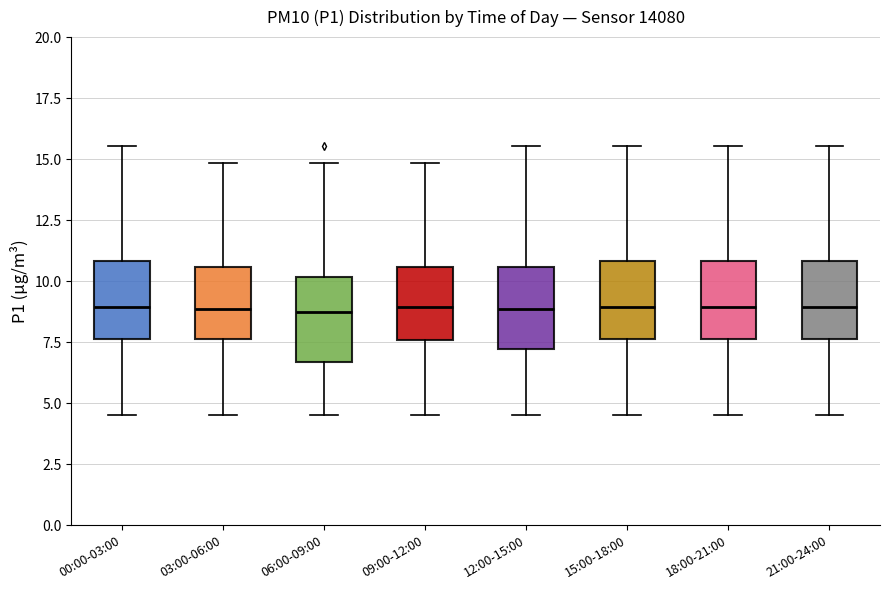

Reading left to right, transcribe this box plot: for each box, give where its median line is, the range the box spans, and where its two whiskers end, as read against the y-axis. The values are not printed on the chart, so give them approximately, as read against the axis.

00:00-03:00: median 9.0, box 7.5 to 11.0, whiskers 4.5 to 15.5
03:00-06:00: median 9.0, box 7.5 to 10.5, whiskers 4.5 to 15.0
06:00-09:00: median 8.5, box 6.5 to 10.0, whiskers 4.5 to 15.0
09:00-12:00: median 9.0, box 7.5 to 10.5, whiskers 4.5 to 15.0
12:00-15:00: median 9.0, box 7.0 to 10.5, whiskers 4.5 to 15.5
15:00-18:00: median 9.0, box 7.5 to 11.0, whiskers 4.5 to 15.5
18:00-21:00: median 9.0, box 7.5 to 11.0, whiskers 4.5 to 15.5
21:00-24:00: median 9.0, box 7.5 to 11.0, whiskers 4.5 to 15.5